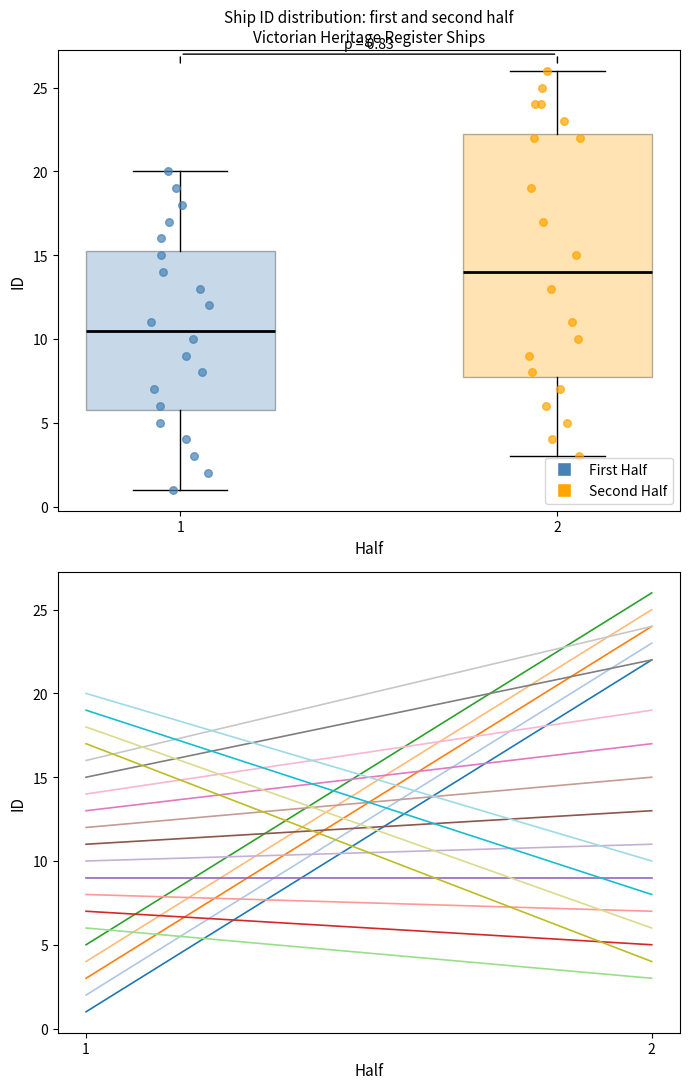

Which box is the tallest, from its lower edge to its upper edge?

2